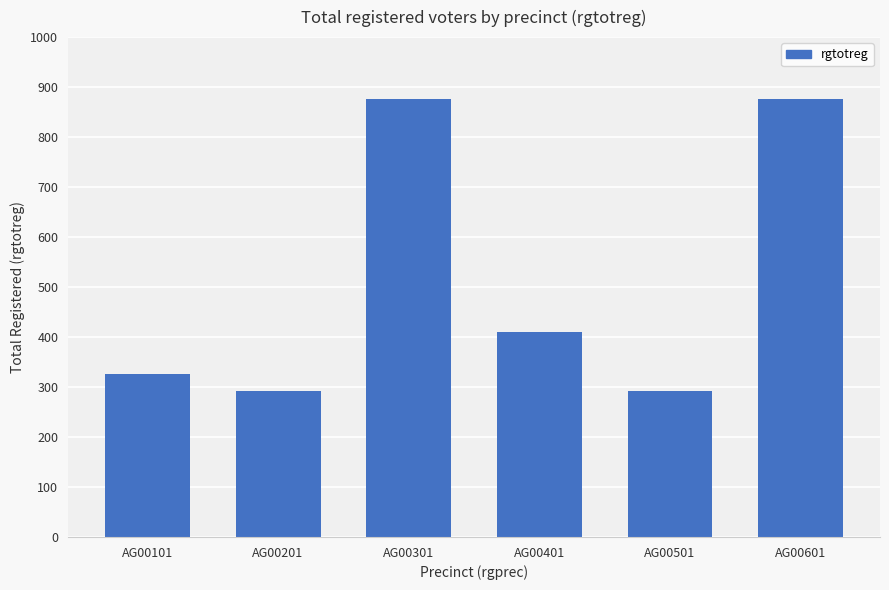

Where is the data nearest to the value 585?

AG00401